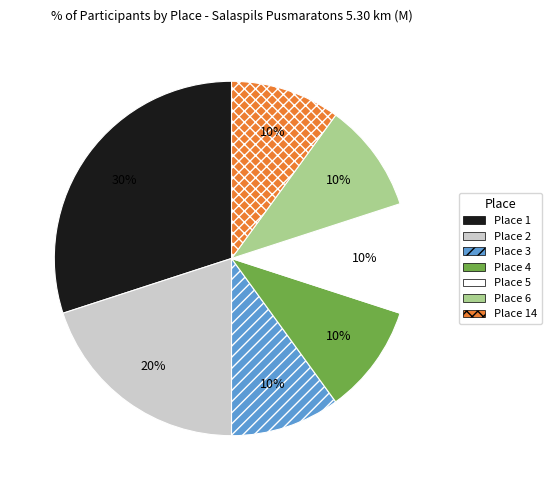

The Place 6 slice represents 10% of the pie. True or false?

True